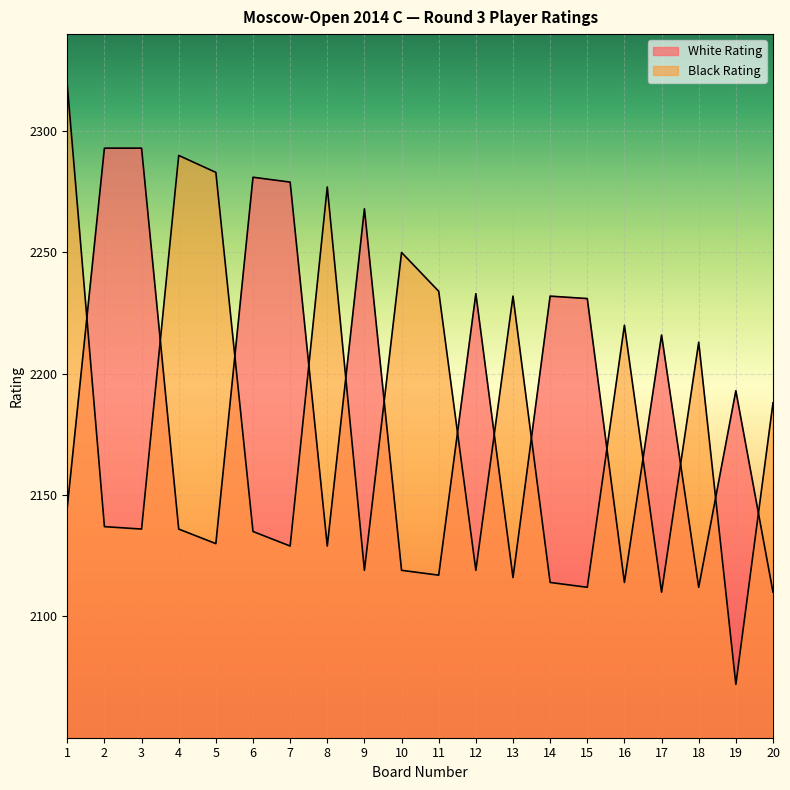

What is the sum of all Black Rating values?

43689